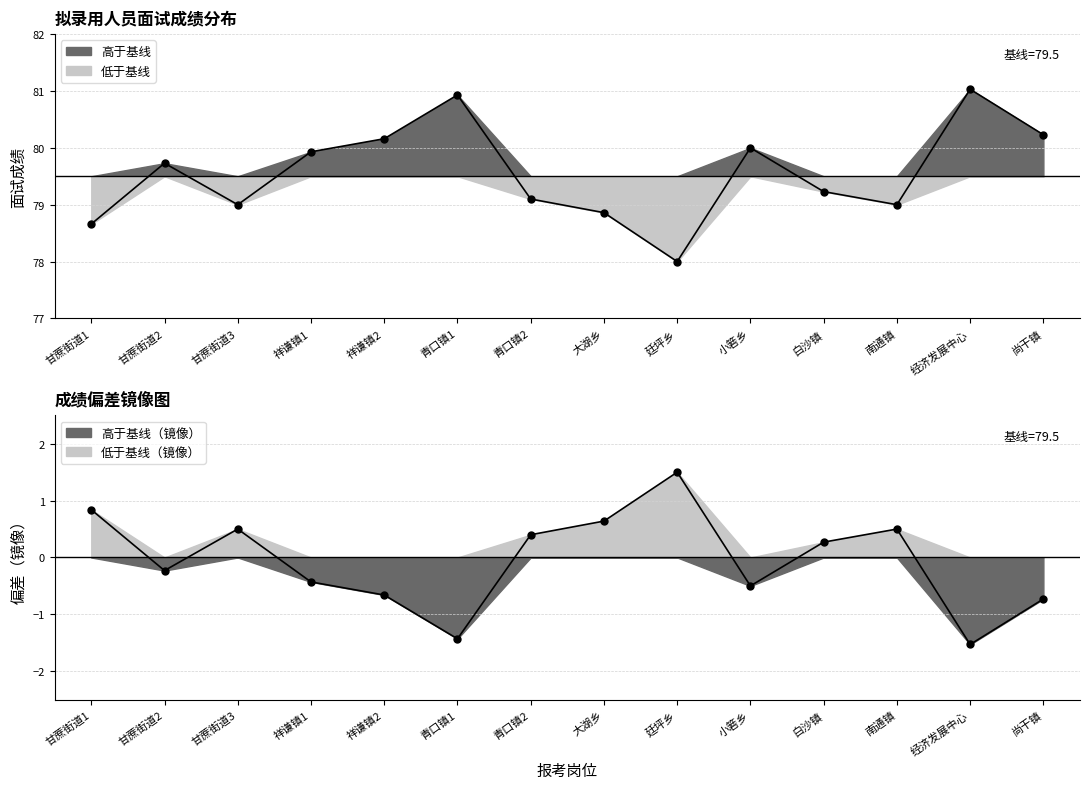

The value at 青口镇1 is 80.9. True or false?

True